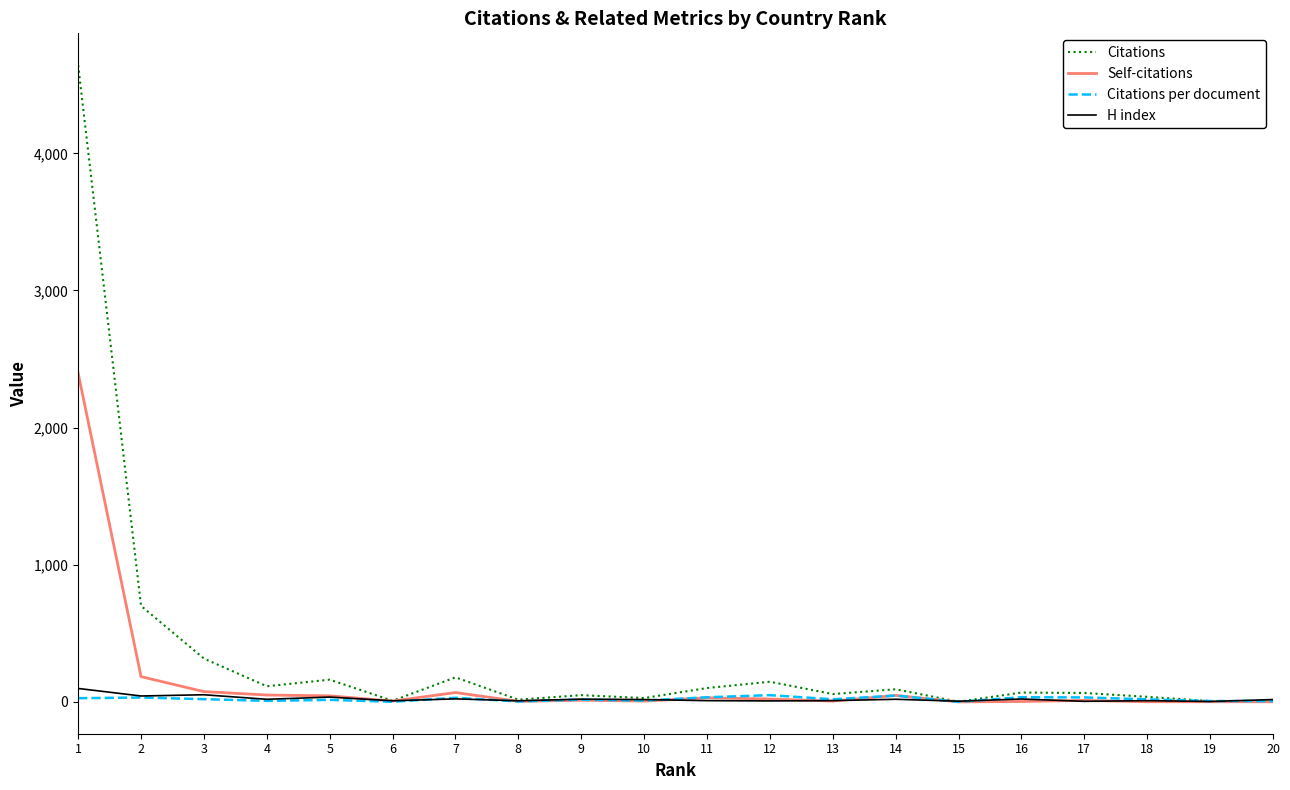

What are all the series names shown in the legend?

Citations, Self-citations, Citations per document, H index